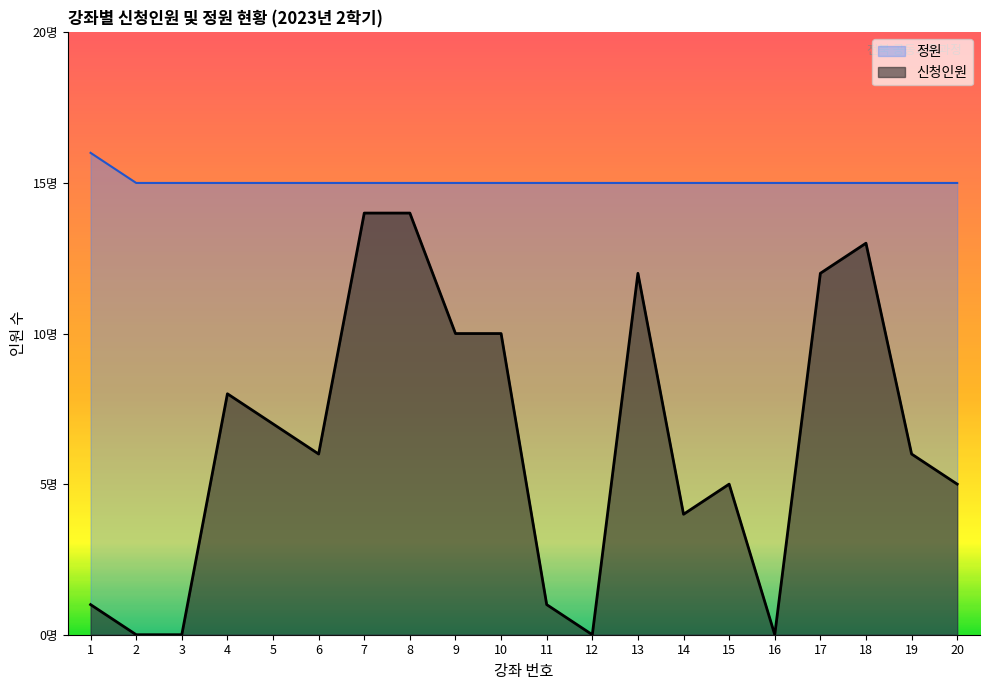

Between 7 and 20, which series saw the biggest shift?

신청인원